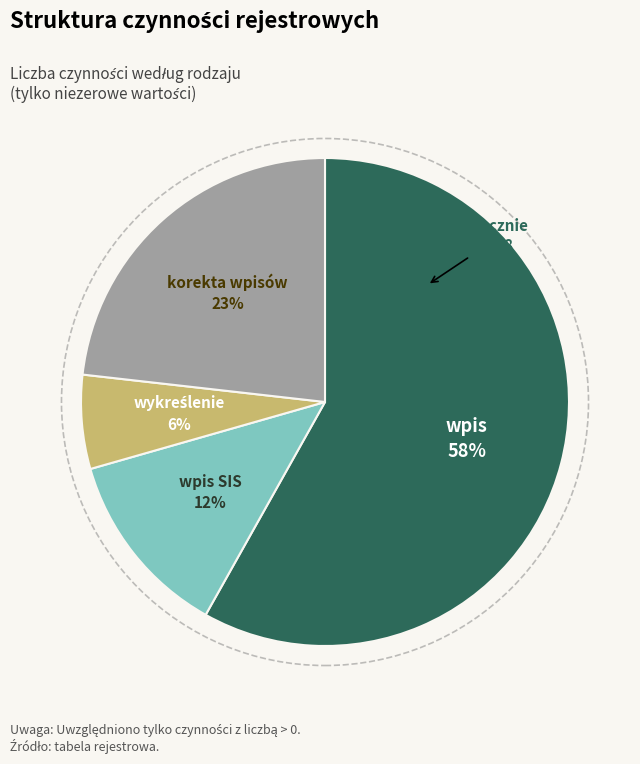

To the nearest percent, what is the average slice percentage?

25%